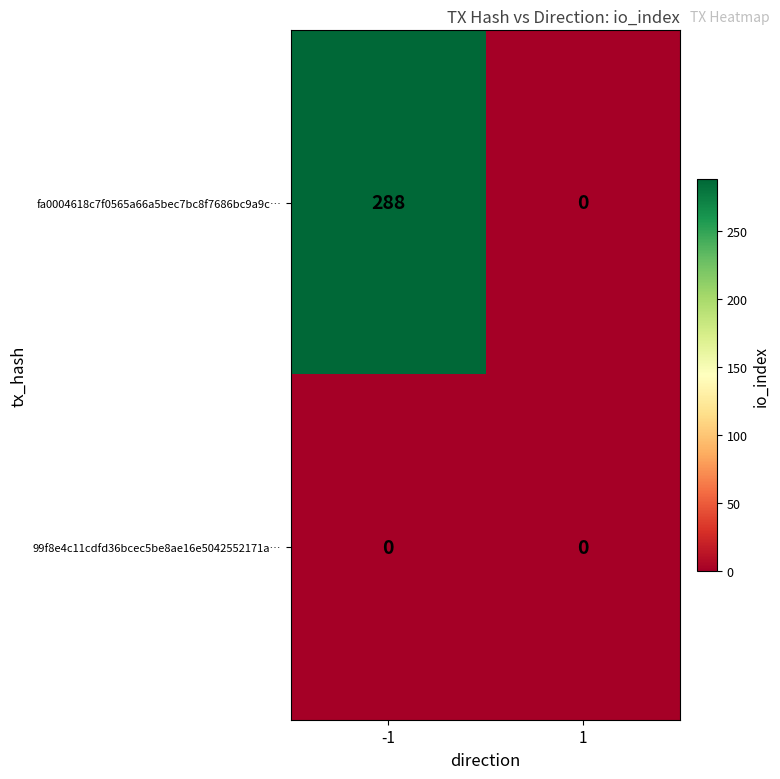

Rank the series by their average value, from lowest to highest.

99f8e4c11cdfd36bcec5be8ae16e5042552171a…, fa0004618c7f0565a66a5bec7bc8f7686bc9a9c…